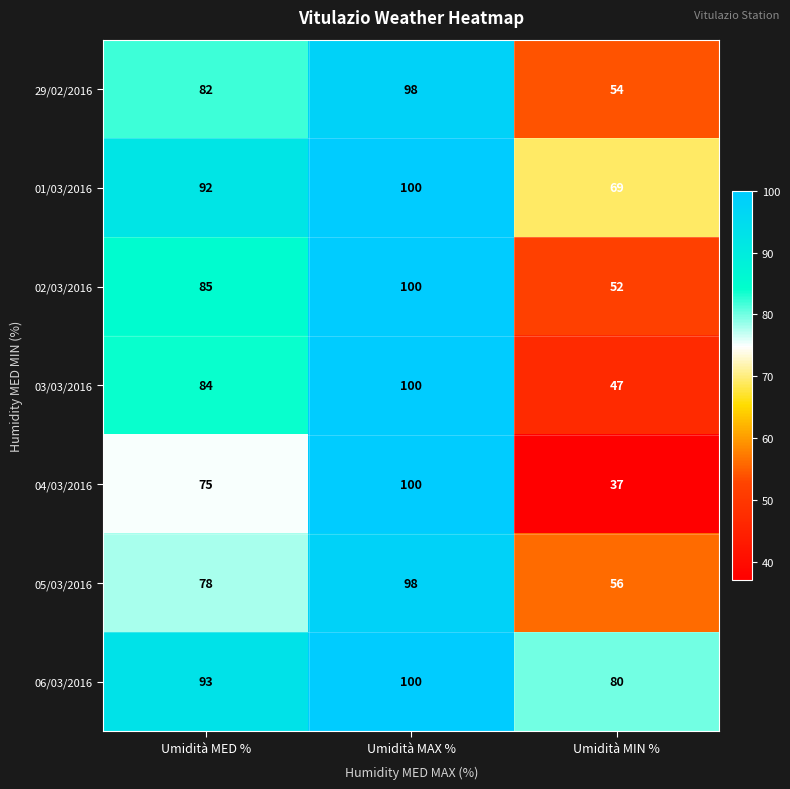

What is the smallest value displayed?

37